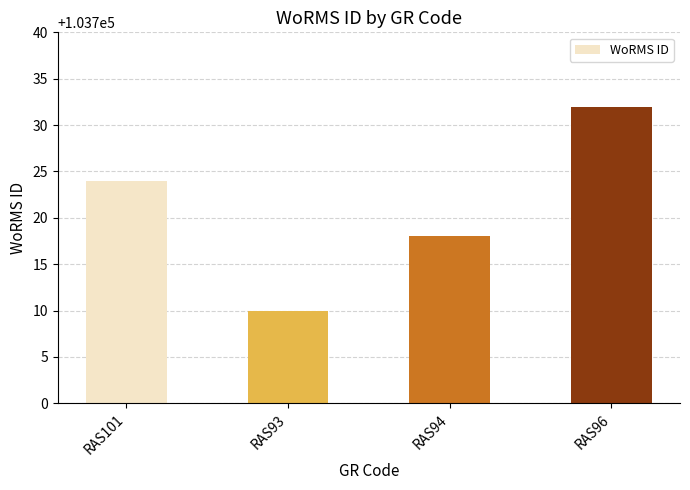

List the labels in order of value, largest first.

RAS96, RAS101, RAS94, RAS93